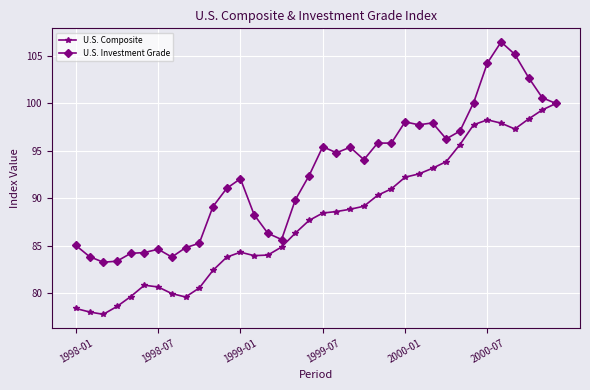

What is the smallest value displayed?

77.7